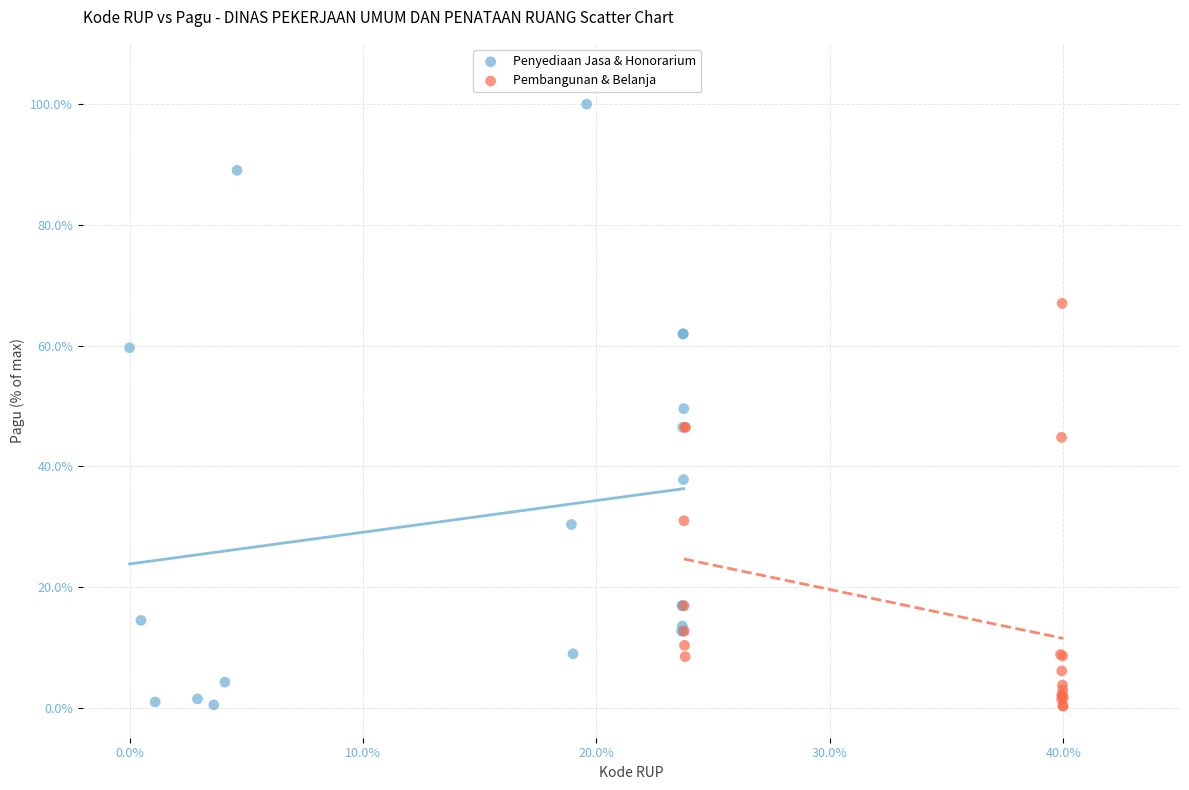

Which series has the largest Y range (max minus min)?

Penyediaan Jasa & Honorarium